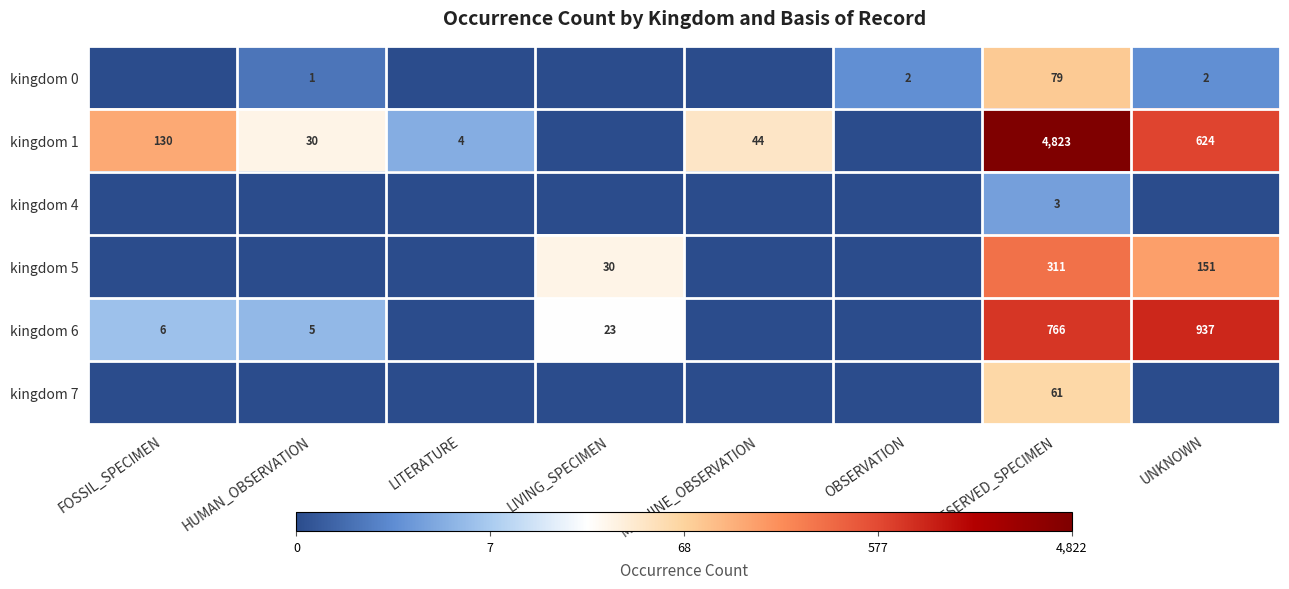

Is it true that kingdom 5 equals 30 at LIVING_SPECIMEN?

True